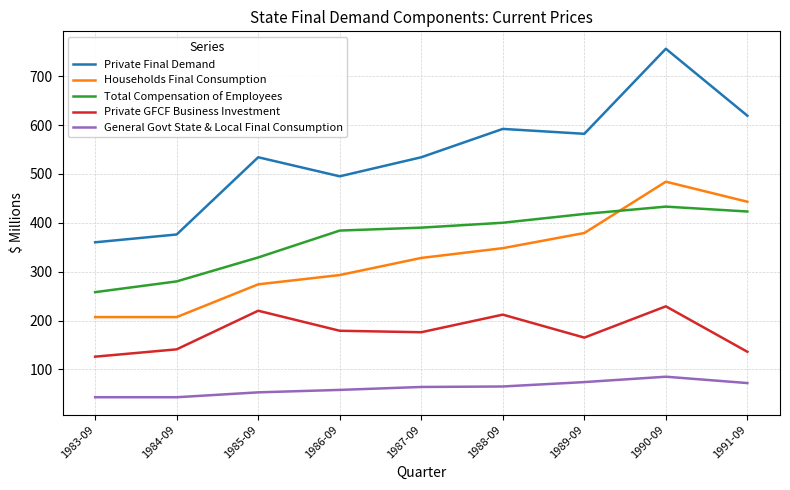

The value of Households Final Consumption at 1986-09 is 293. True or false?

True